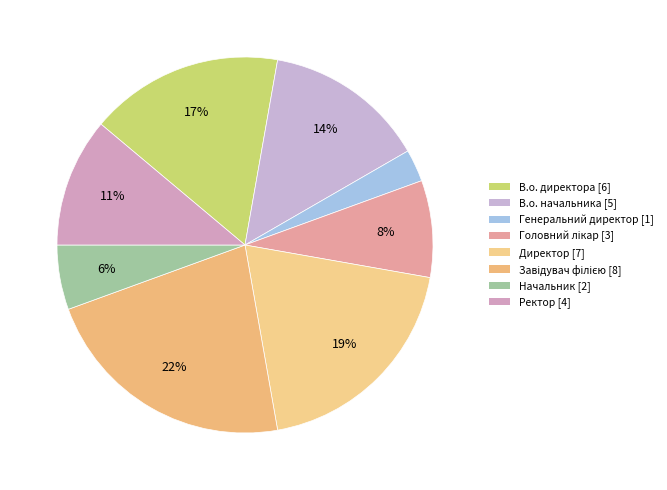

Is Генеральний директор the majority of the pie?

No